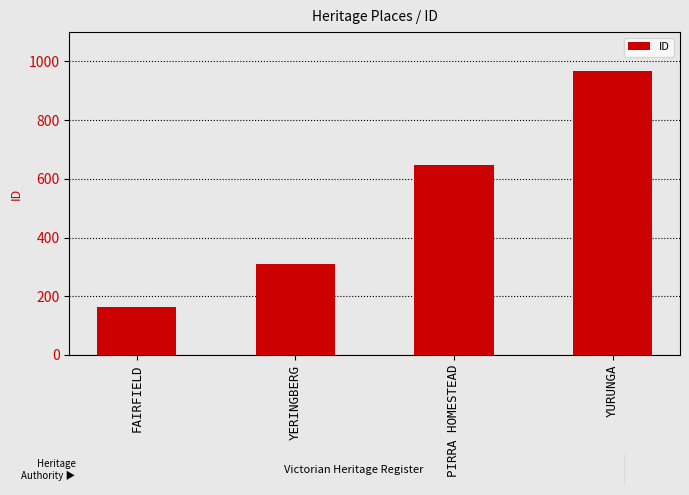

Count the number of data series in this chart.

1